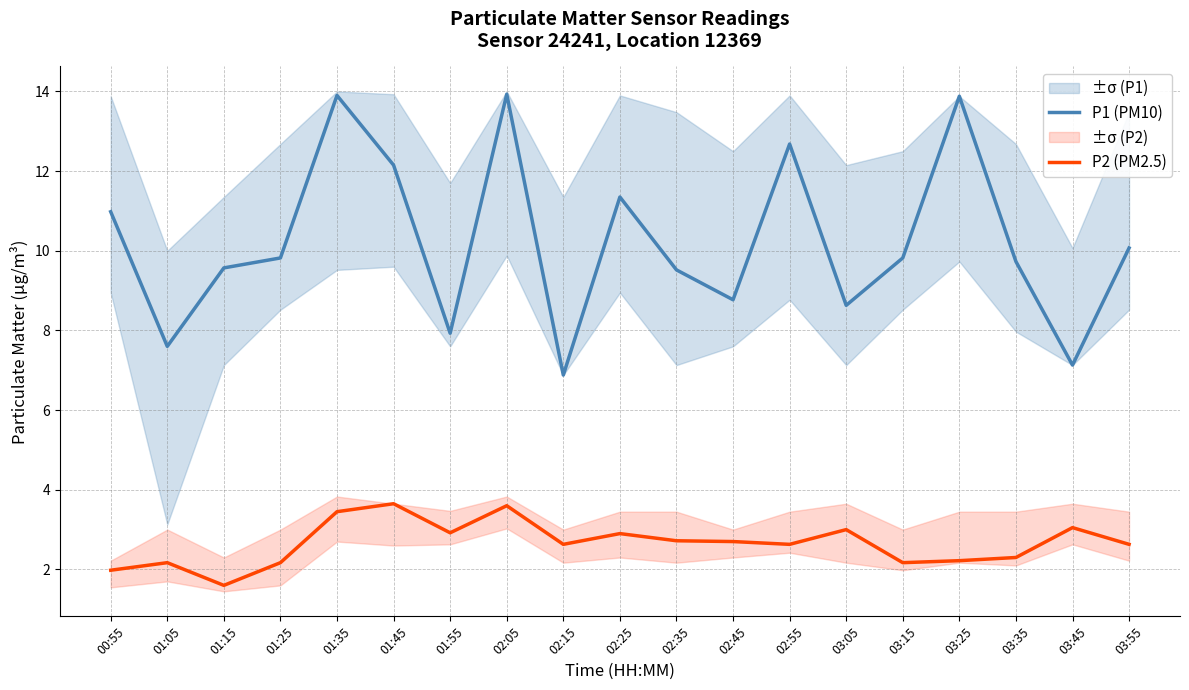

Where is the first local minimum for P2 (PM2.5)?

01:15